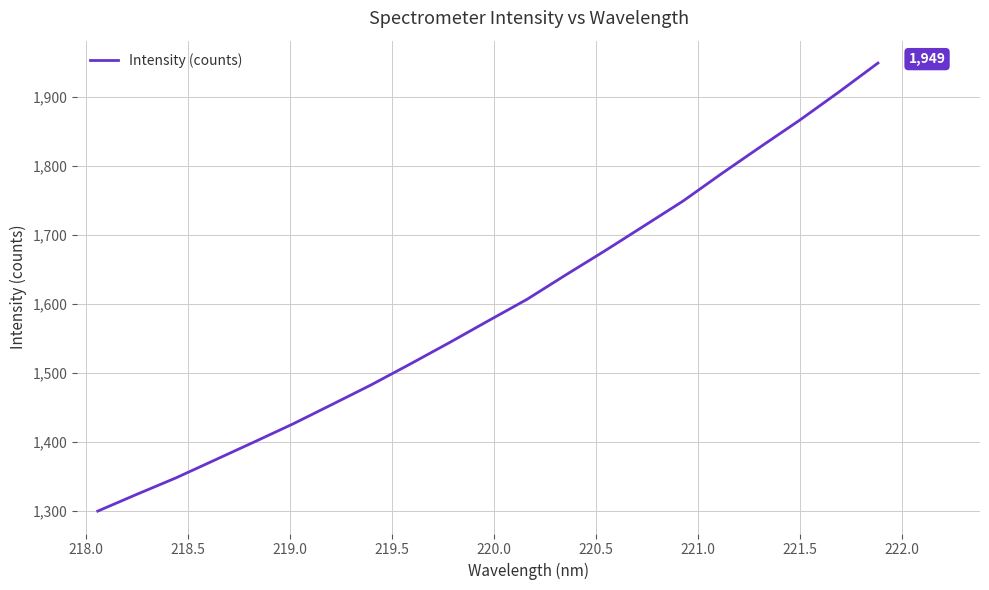

What is the greatest value displayed?

1948.6